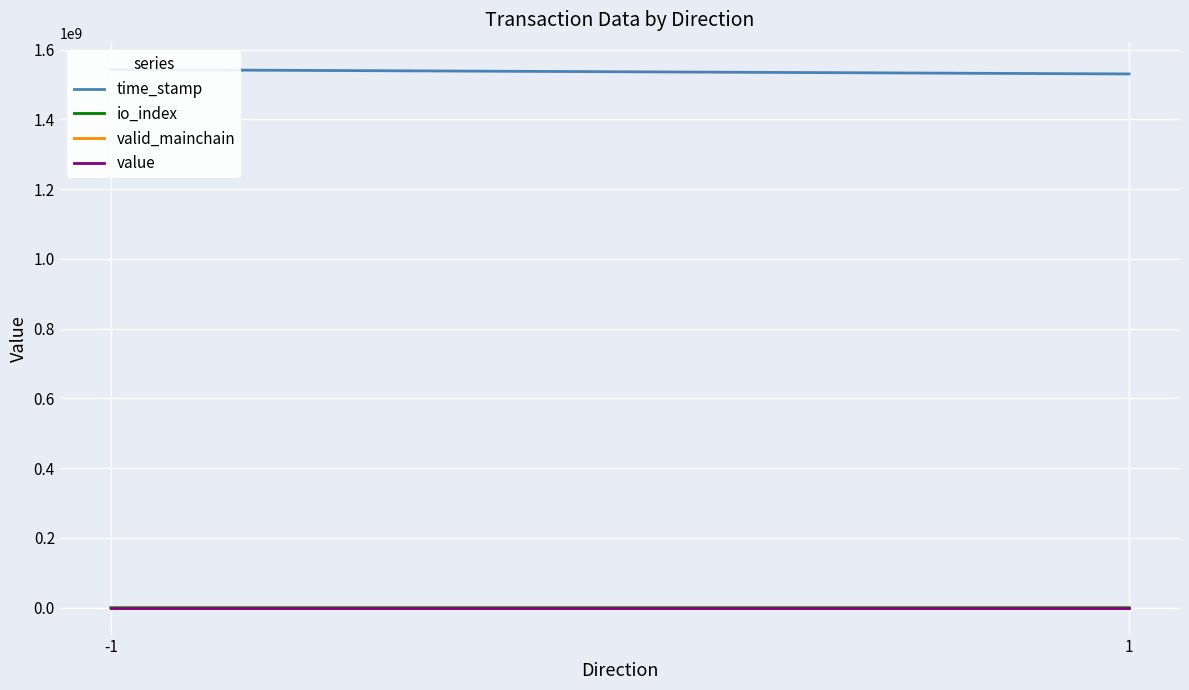

What is the average value of the time_stamp series?

1536364211.5